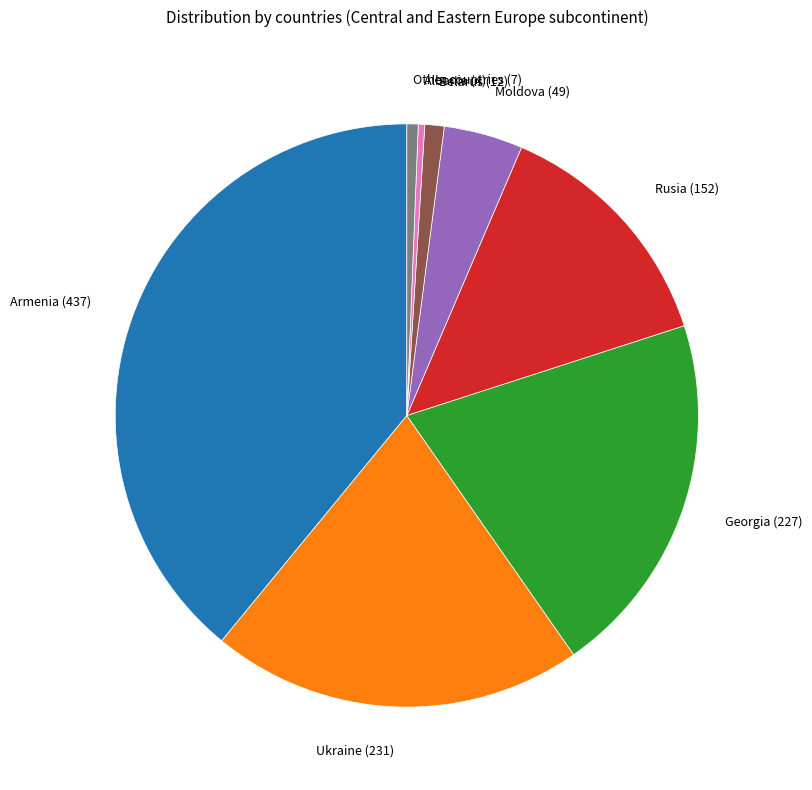

The Belarus slice represents 11% of the pie. True or false?

False